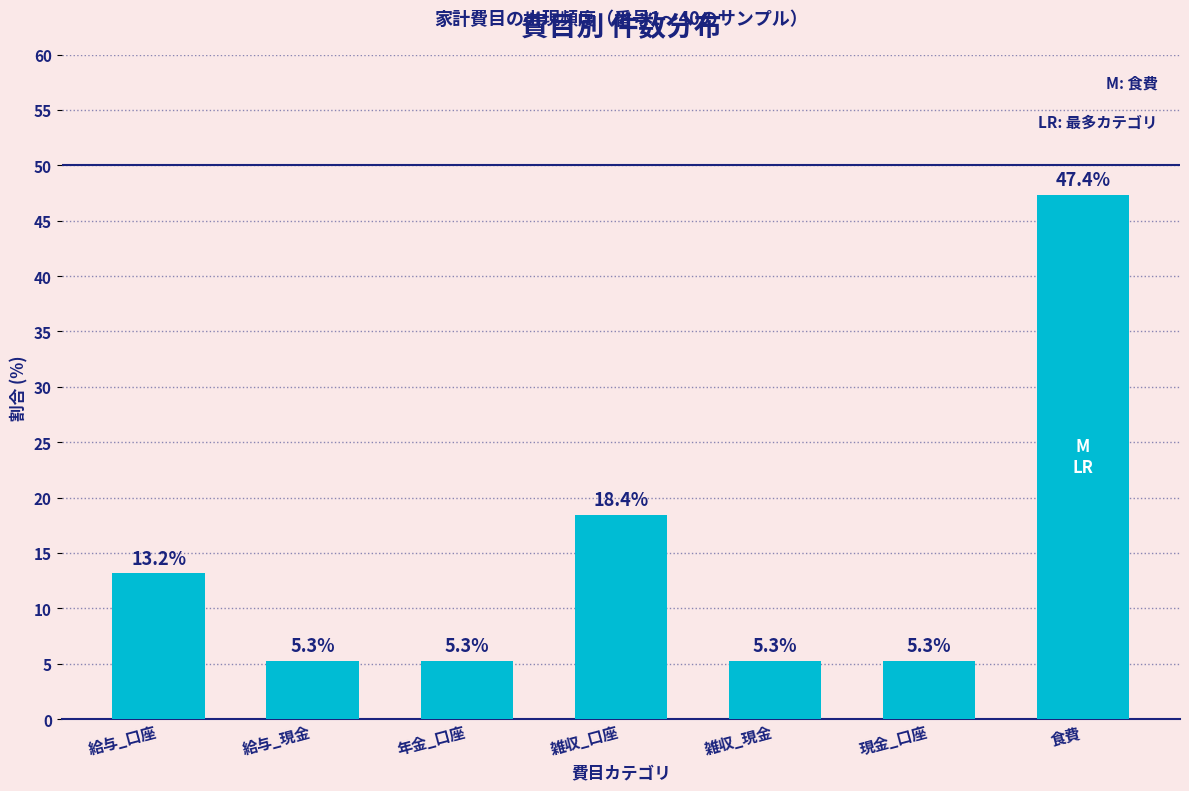

Reading right to left, transcribe all the data shown in this chart.

47.4	5.3	5.3	18.4	5.3	5.3	13.2